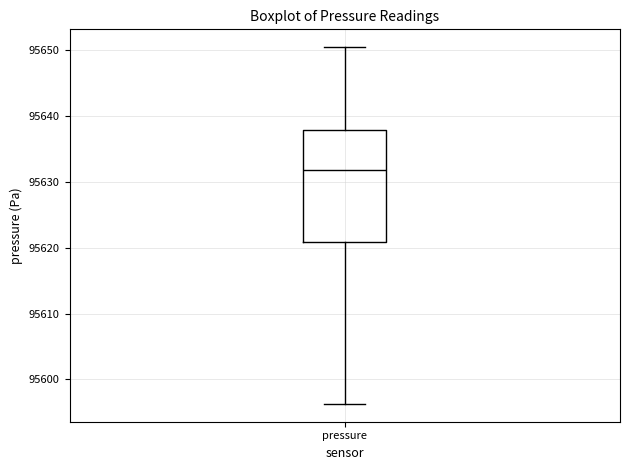

Transcribe this box plot: give where the median line is, the range the box spans, and where the two whiskers end, as read against the y-axis. The values are not printed on the chart, so give them approximately, as read against the axis.

median 95632, box 95621 to 95638, whiskers 95596 to 95651